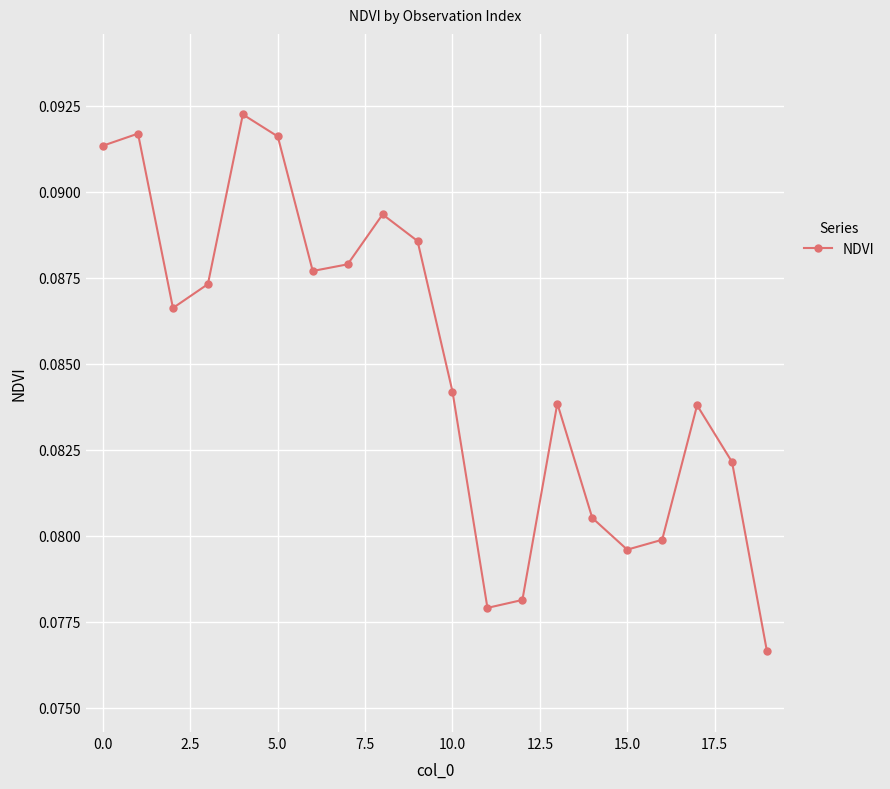

How many data points does each series have?

20